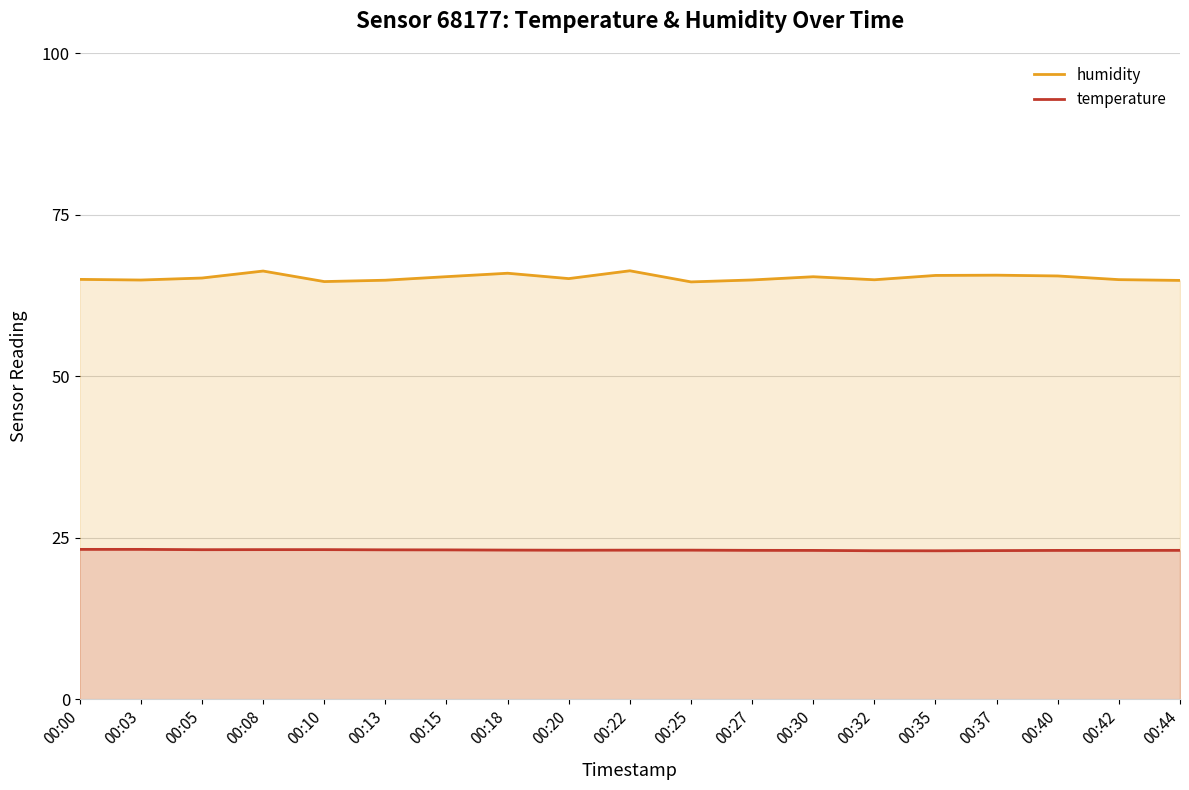

At which label does temperature reach its minimum?

00:35